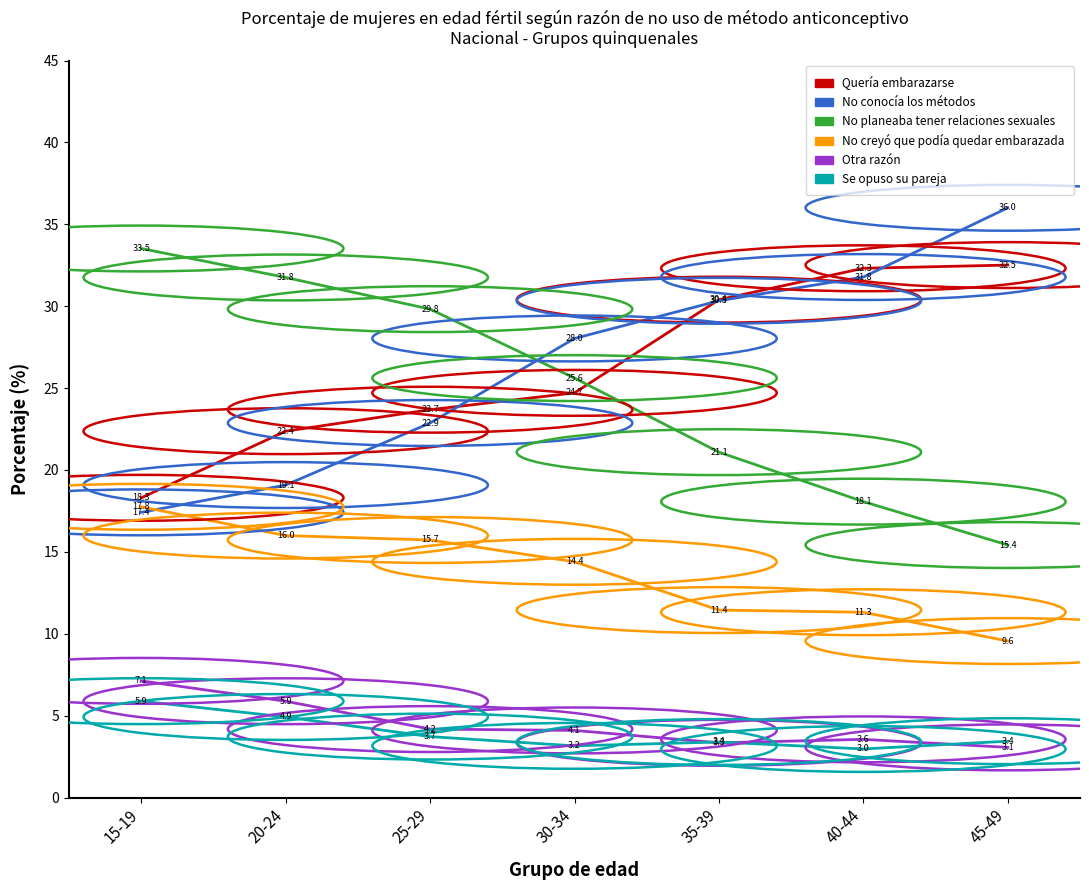

Reading left to right, what are all the values shown in this chart?

Quería embarazarse: 18.3	22.4	23.7	24.7	30.4	32.3	32.5
No conocía los métodos: 17.4	19.1	22.9	28.0	30.3	31.8	36.0
No planeaba tener relaciones sexuales: 33.5	31.8	29.8	25.6	21.1	18.1	15.4
No creyó que podía quedar embarazada: 17.8	16.0	15.7	14.4	11.4	11.3	9.6
Otra razón: 7.1	5.9	4.2	4.1	3.3	3.6	3.1
Se opuso su pareja: 5.9	4.9	3.7	3.2	3.4	3.0	3.4